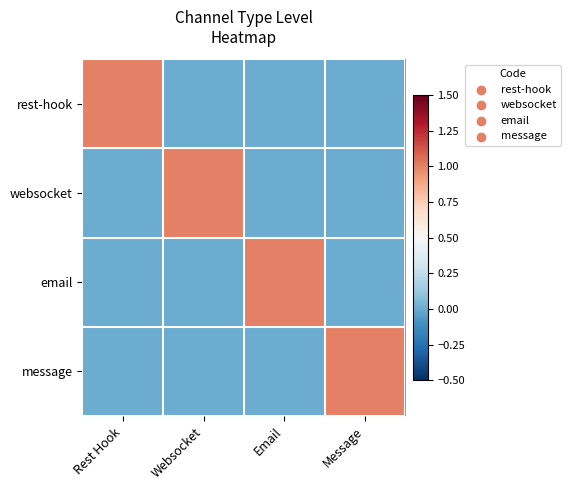

Reading right to left, what are all the values shown in this chart?

rest-hook: Message=0	Email=0	Websocket=0	Rest Hook=1
websocket: Message=0	Email=0	Websocket=1	Rest Hook=0
email: Message=0	Email=1	Websocket=0	Rest Hook=0
message: Message=1	Email=0	Websocket=0	Rest Hook=0